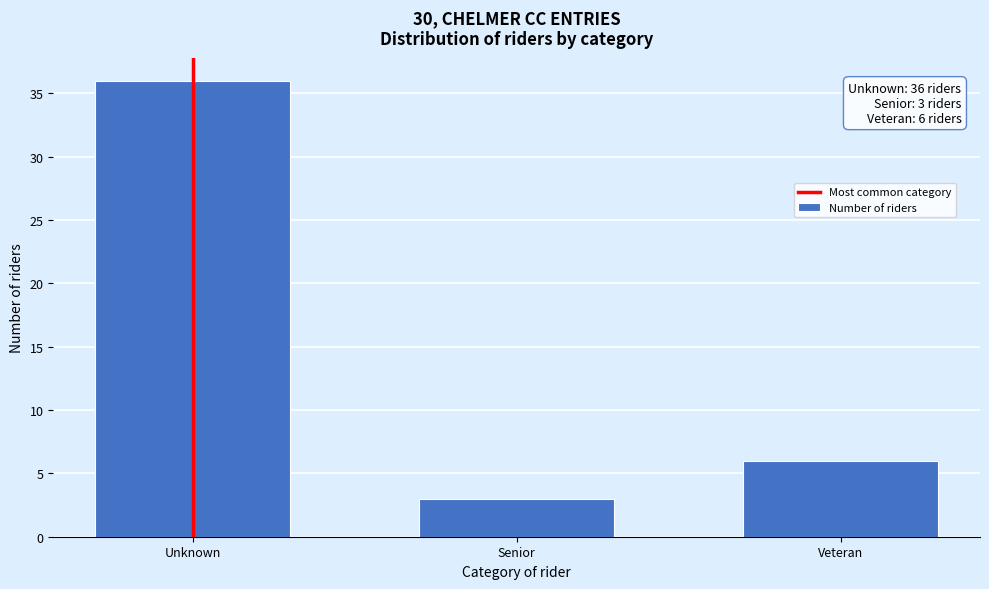

Reading left to right, what are all the values shown in this chart?

Unknown=36	Senior=3	Veteran=6